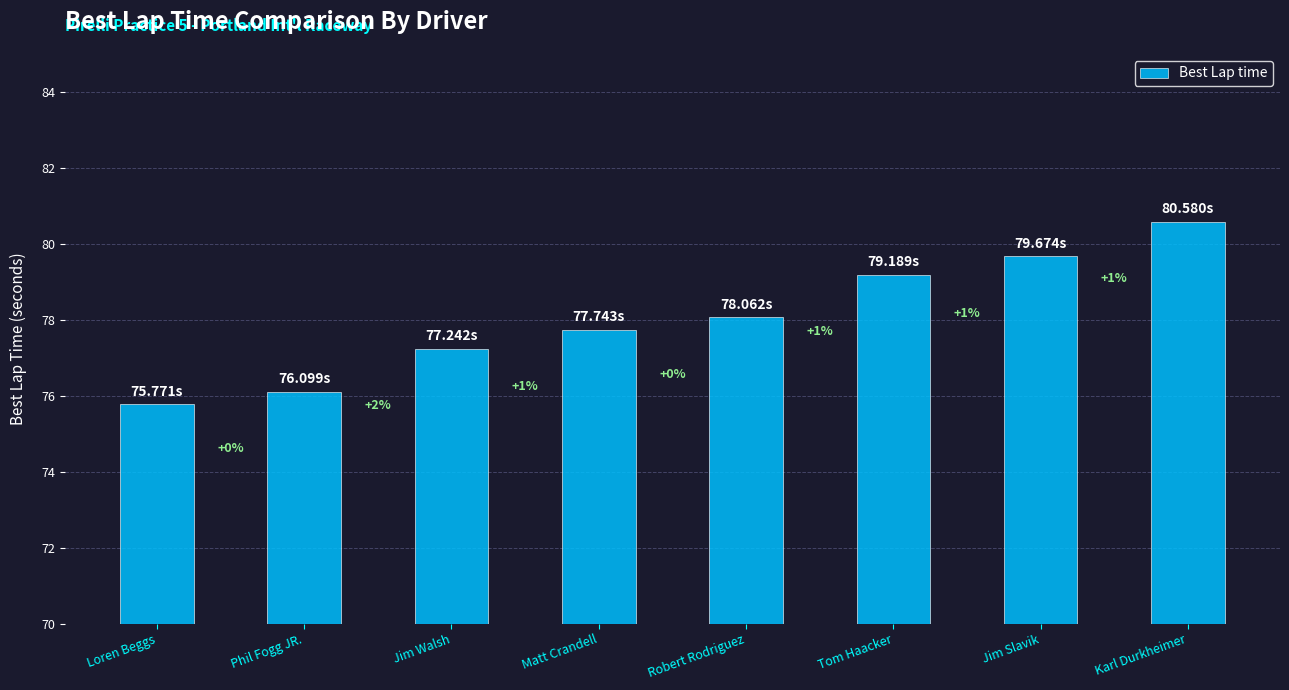

Are the bars horizontal?

No